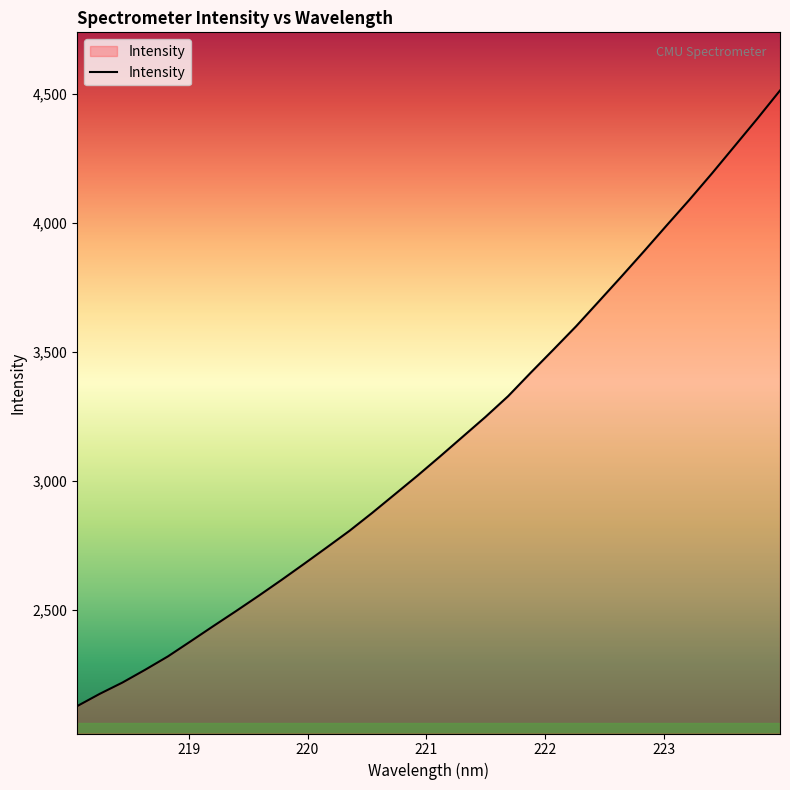

Count the number of data series in this chart.

1